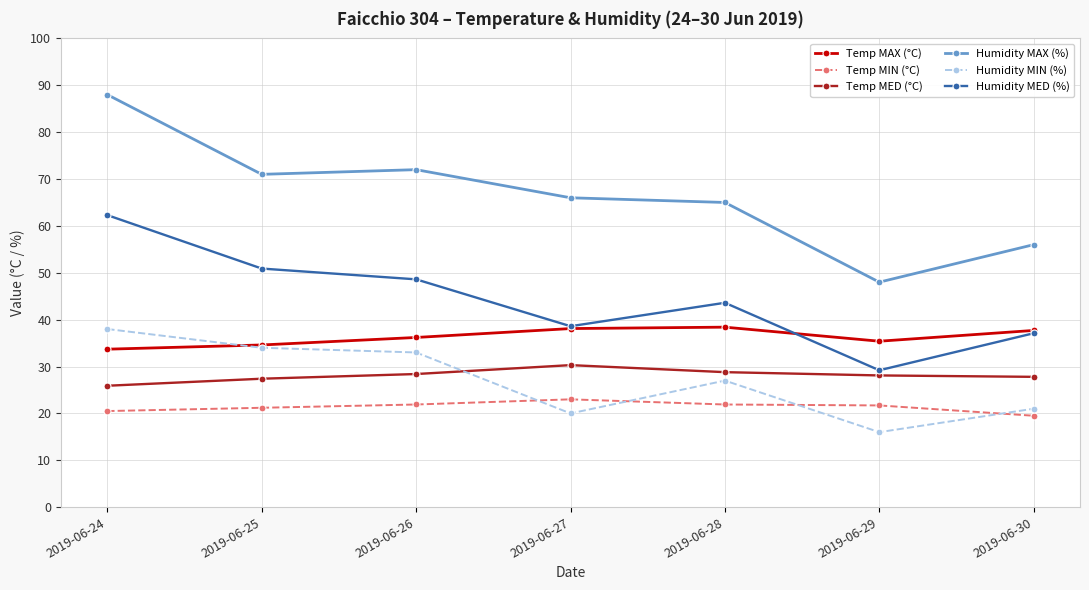

How many interior local valleys does the Humidity MED (%) series have?

2